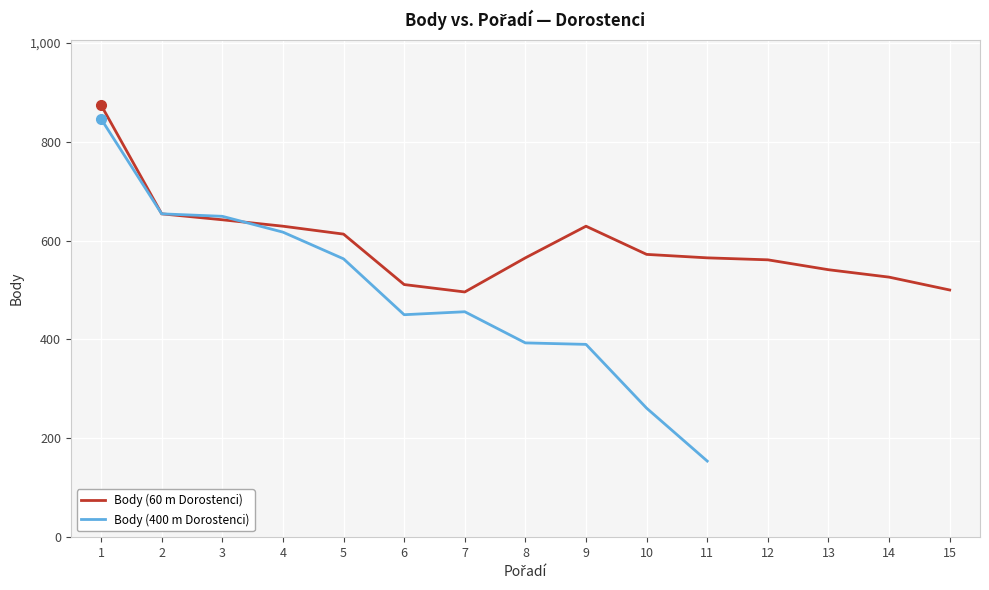

Where is the first local maximum?

9